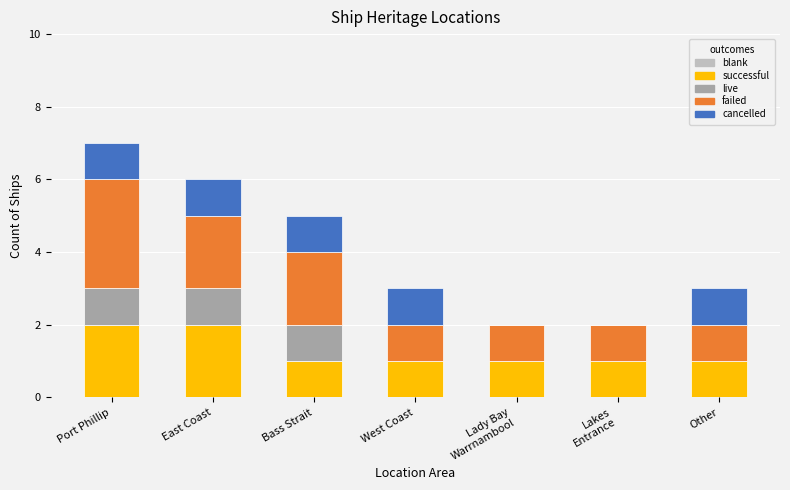

What is the total value across all series at Port Phillip?

7